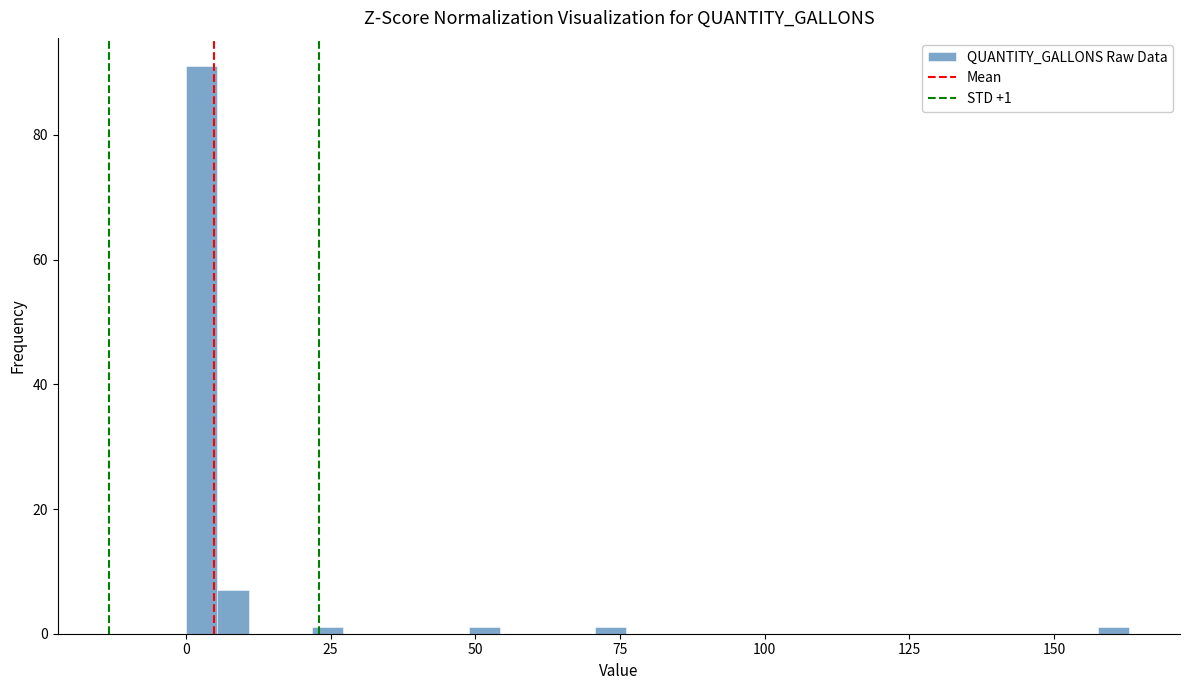

Read against the x-axis, roughly where is the centre of the tallest bar?

5